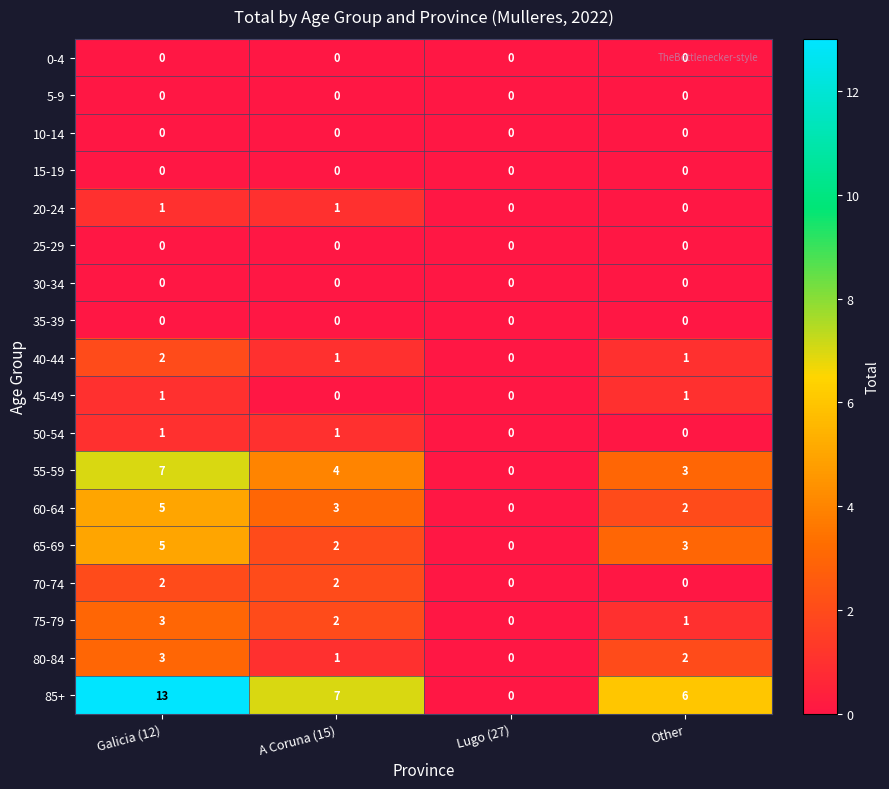

At which category is the sum across all series the highest?

Galicia (12)